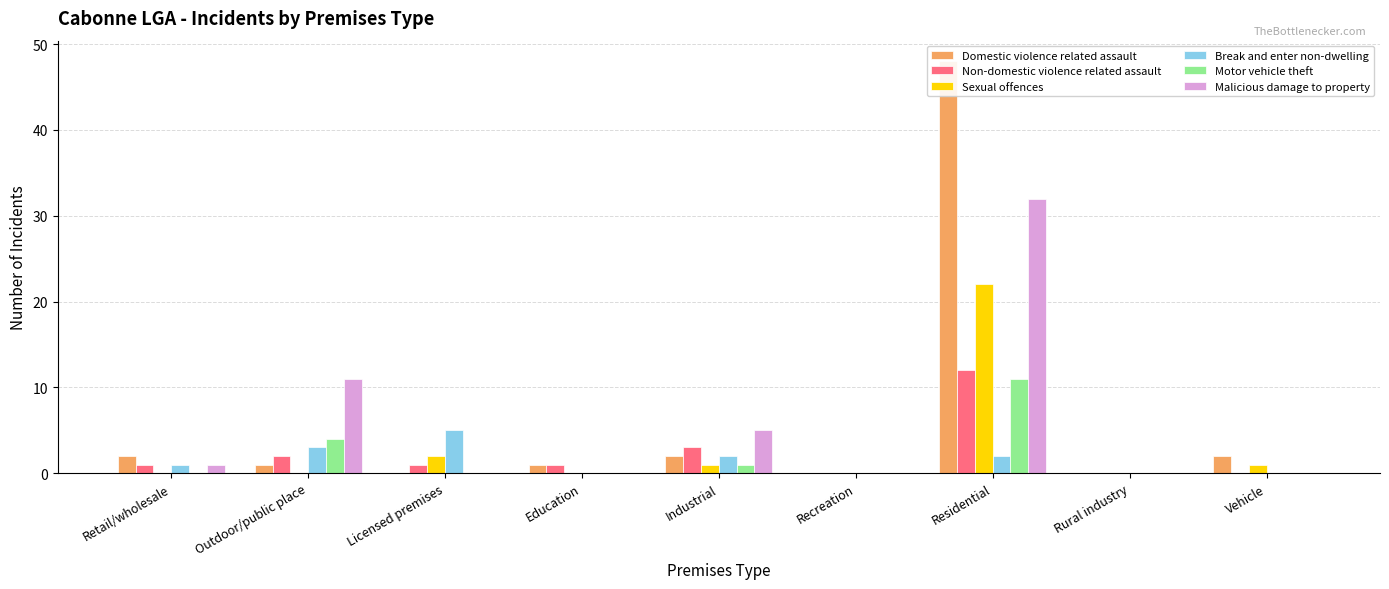

At which label is Malicious damage to property closest to 16?

Outdoor/public place